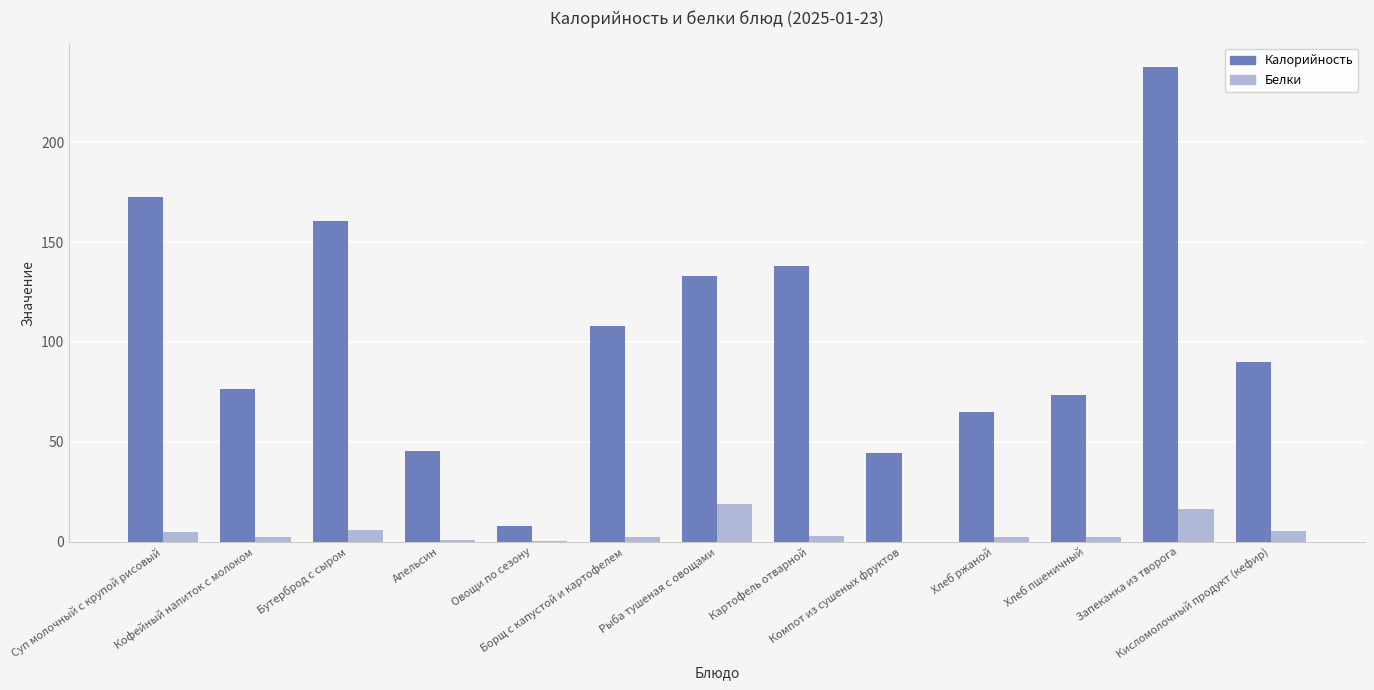

What is the sum of all Белки values?

65.6